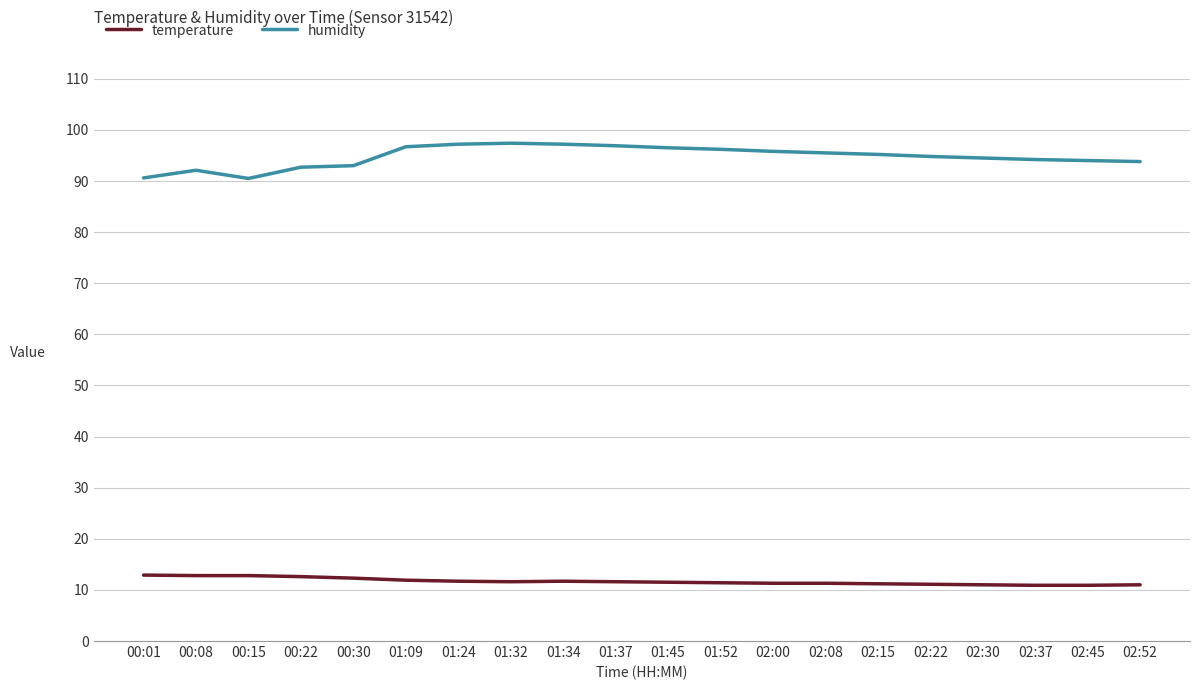

Which series has the largest total across all categories?

humidity